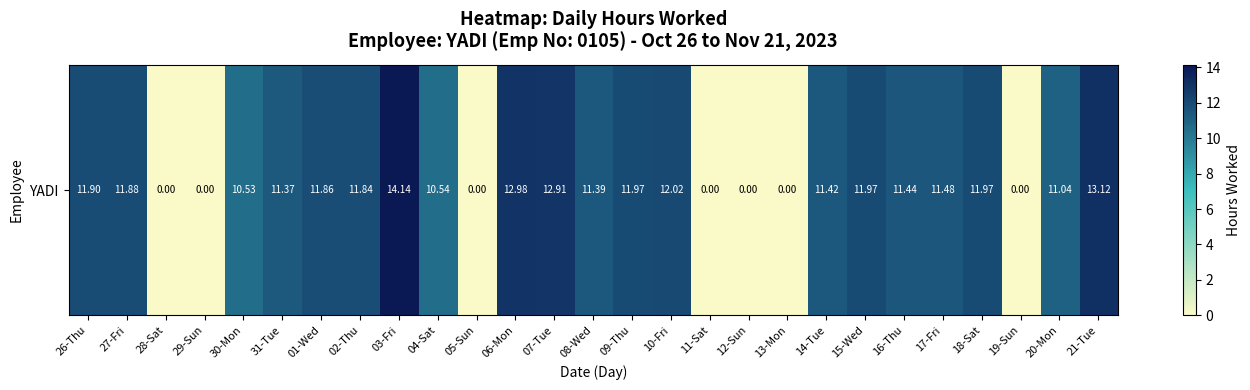

How many values are below 11?

9